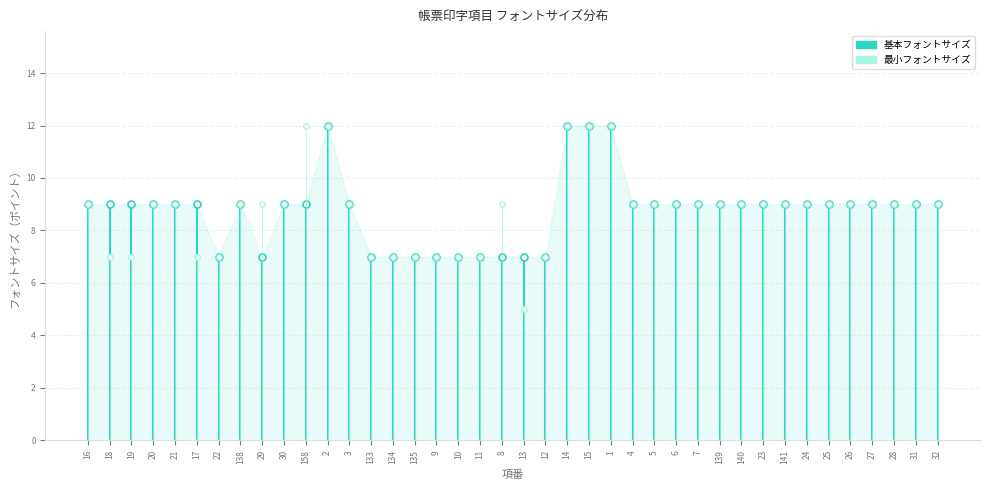

The 基本フォントサイズ series shows 9 at 21. True or false?

True